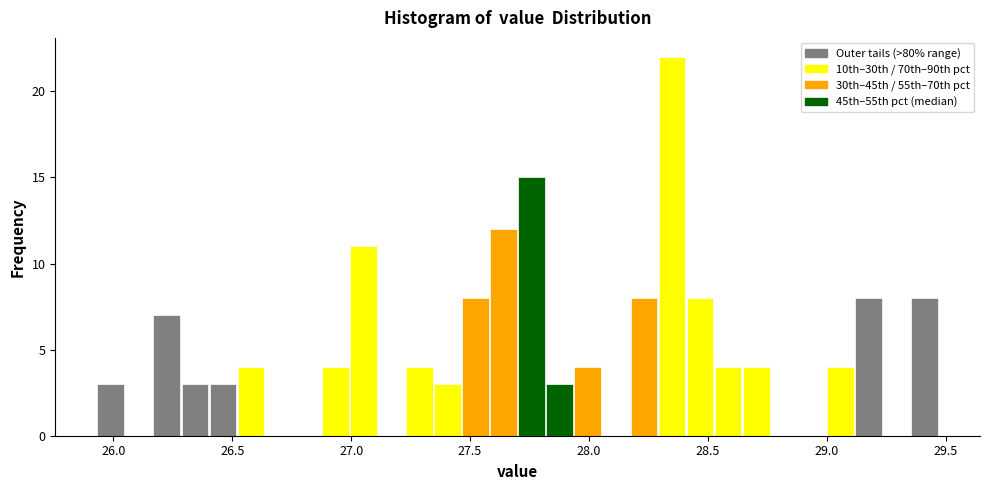

Read against the x-axis, roughly where is the centre of the tallest bar?

28.35